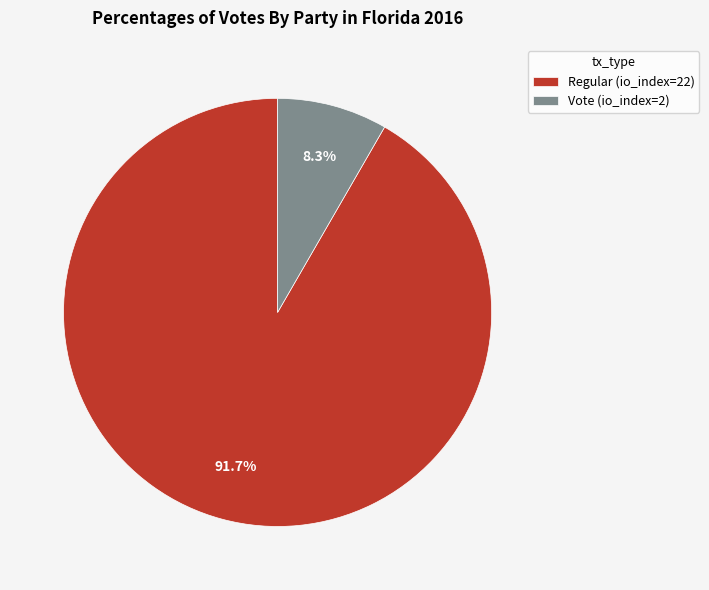

Which has a higher value, Regular (io_index=22) or Vote (io_index=2)?

Regular (io_index=22)